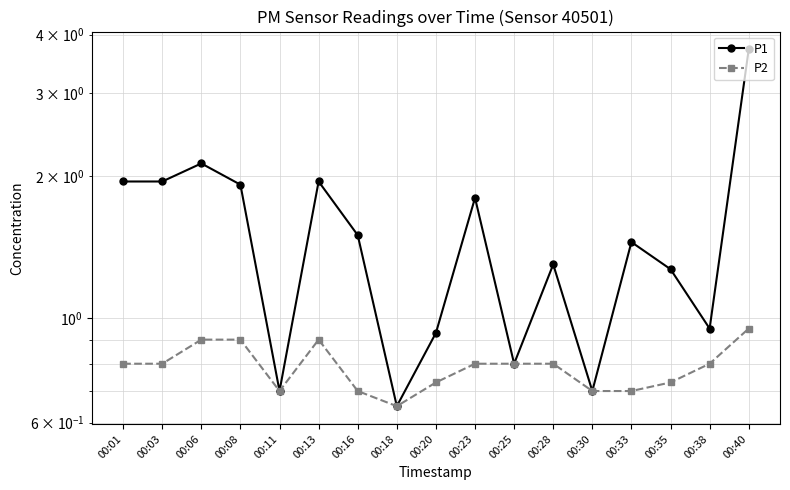

Reading left to right, what are all the values shown in this chart?

P1: 1.9	1.9	2.1	1.9	0.7	1.9	1.5	0.7	0.9	1.8	0.8	1.3	0.7	1.4	1.3	0.9	3.7
P2: 0.8	0.8	0.9	0.9	0.7	0.9	0.7	0.7	0.7	0.8	0.8	0.8	0.7	0.7	0.7	0.8	0.9